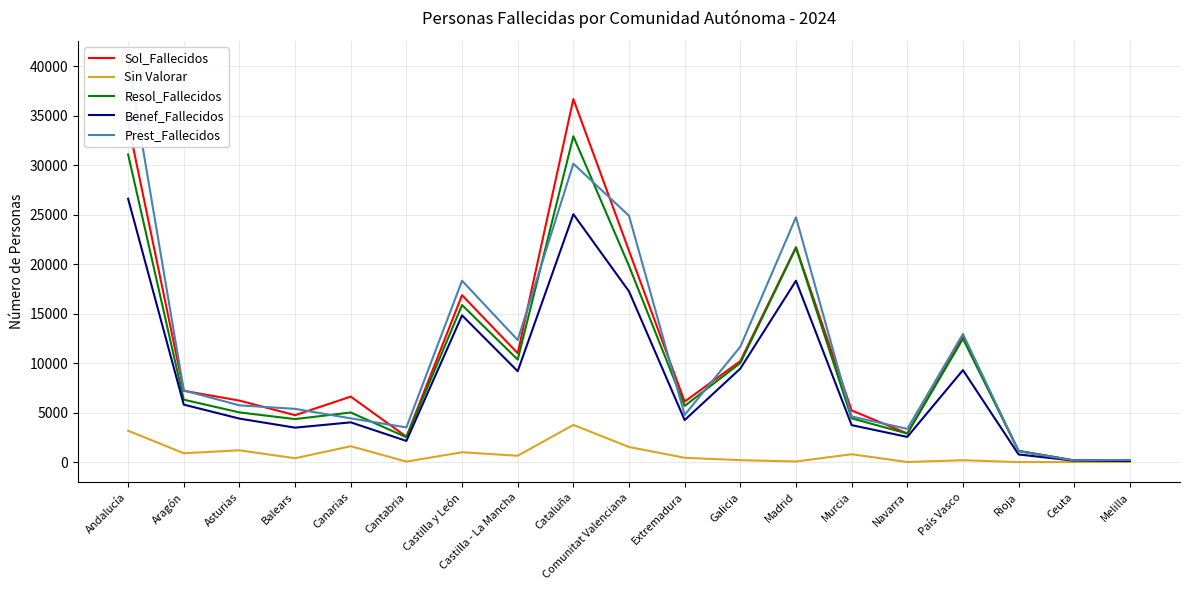

What is the label of the 10th point from the left?

Comunitat Valenciana